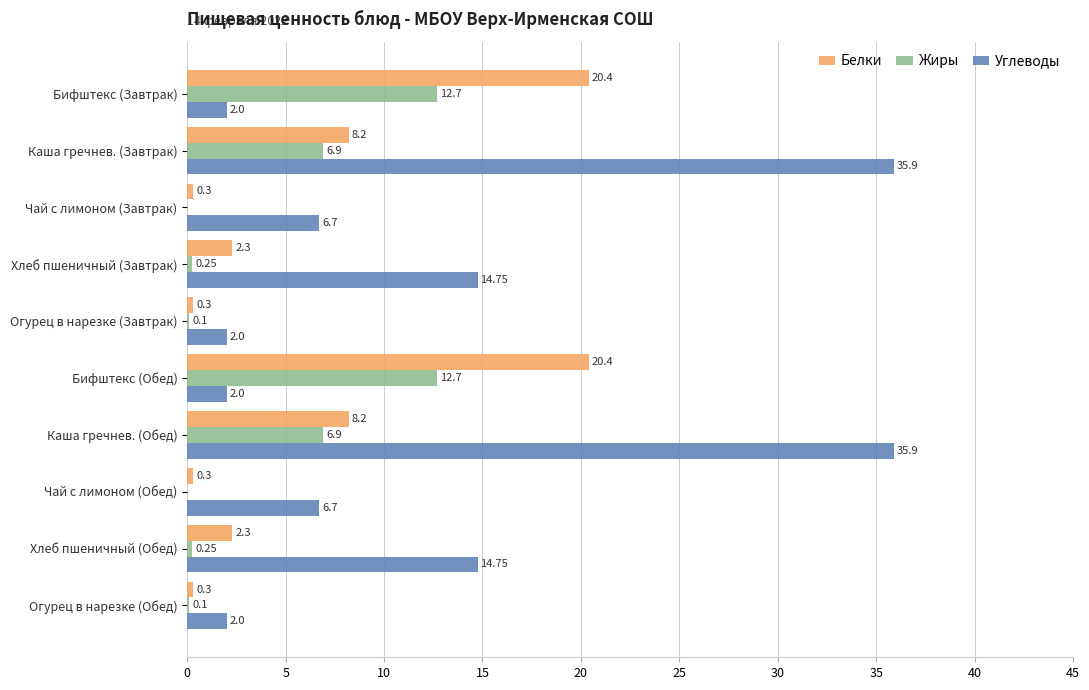

How many categories are shown in the chart?

10